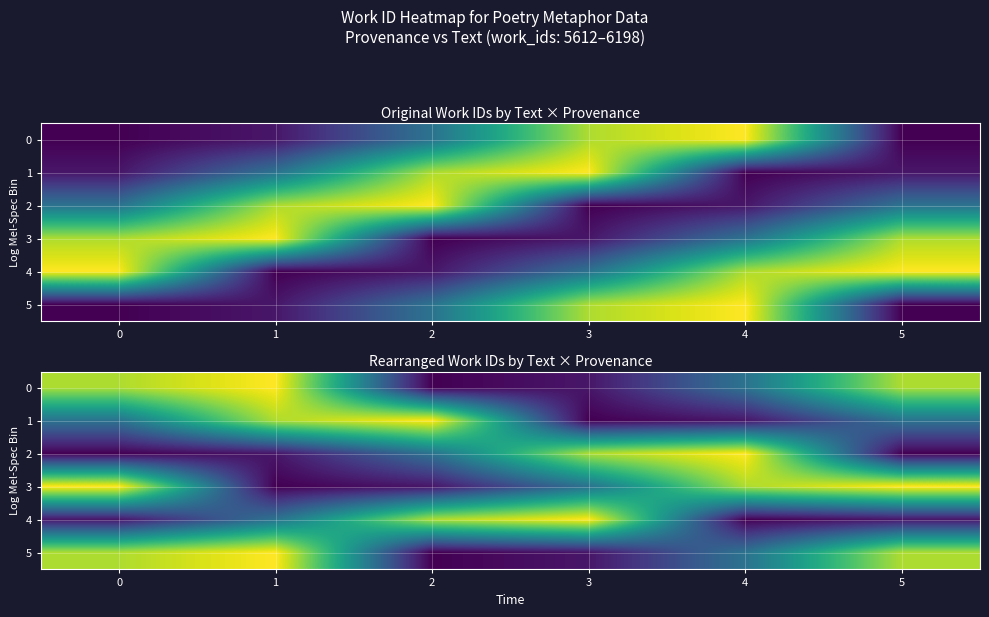

At which category is the sum across all series the highest?

1